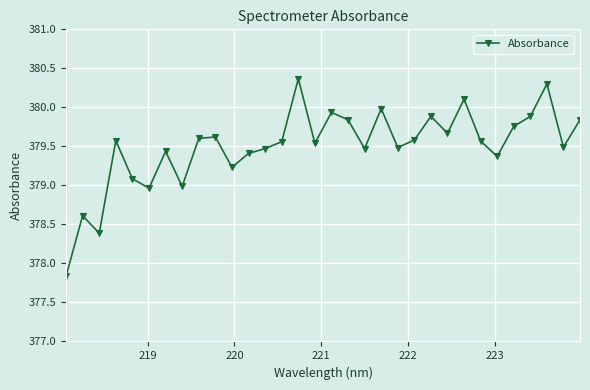

What is the difference between the second highest and minimum values?

2.5